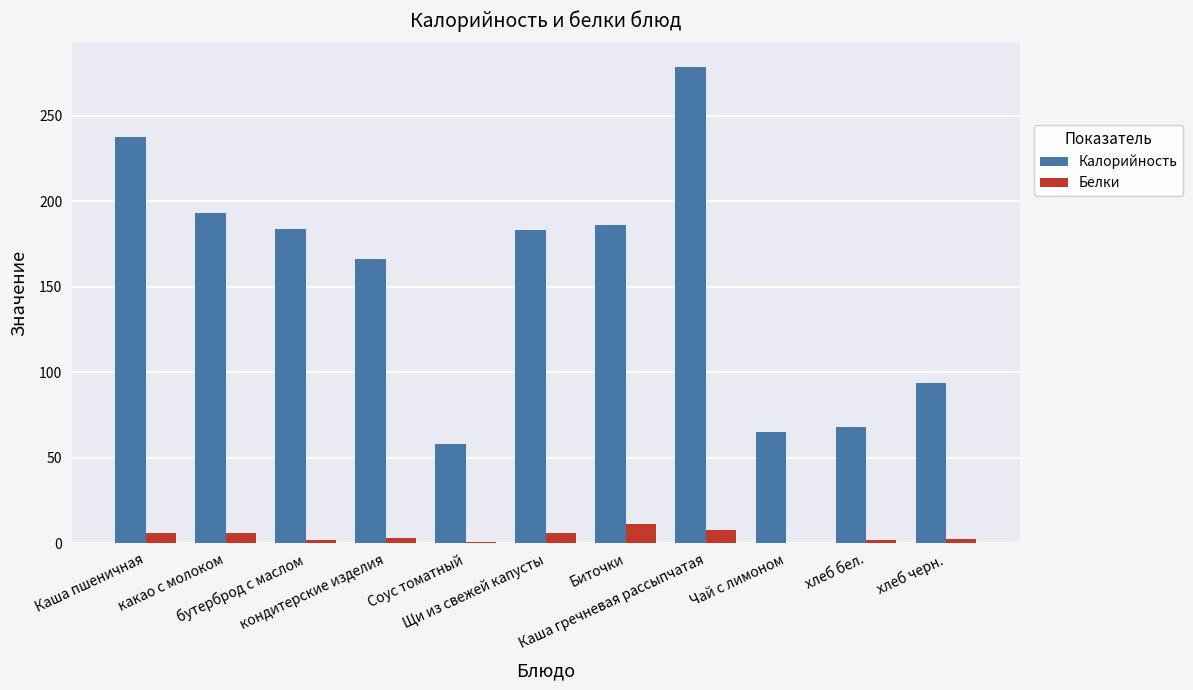

What is the total value across all series at хлеб бел.?

69.8